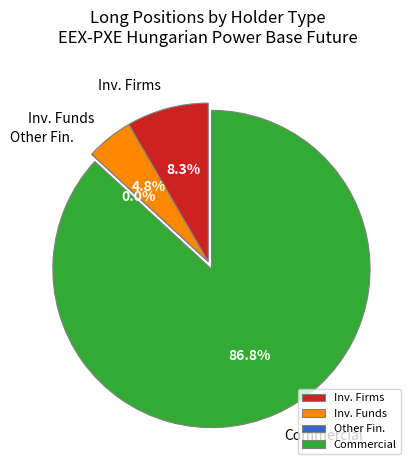

What percentage is NOT represented by Investment Funds (Long)?

95.2%